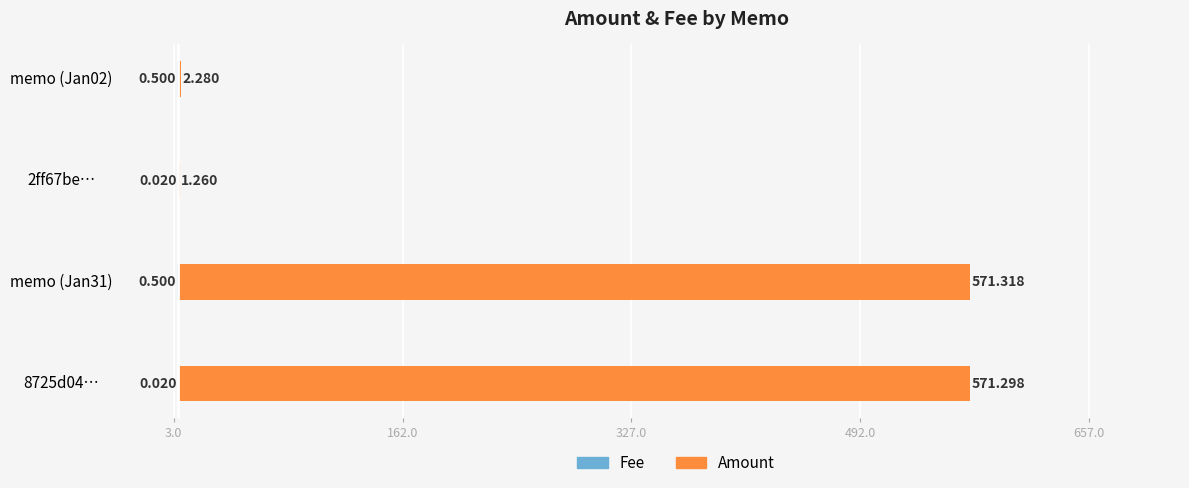

What are all the series names shown in the legend?

Fee, Amount